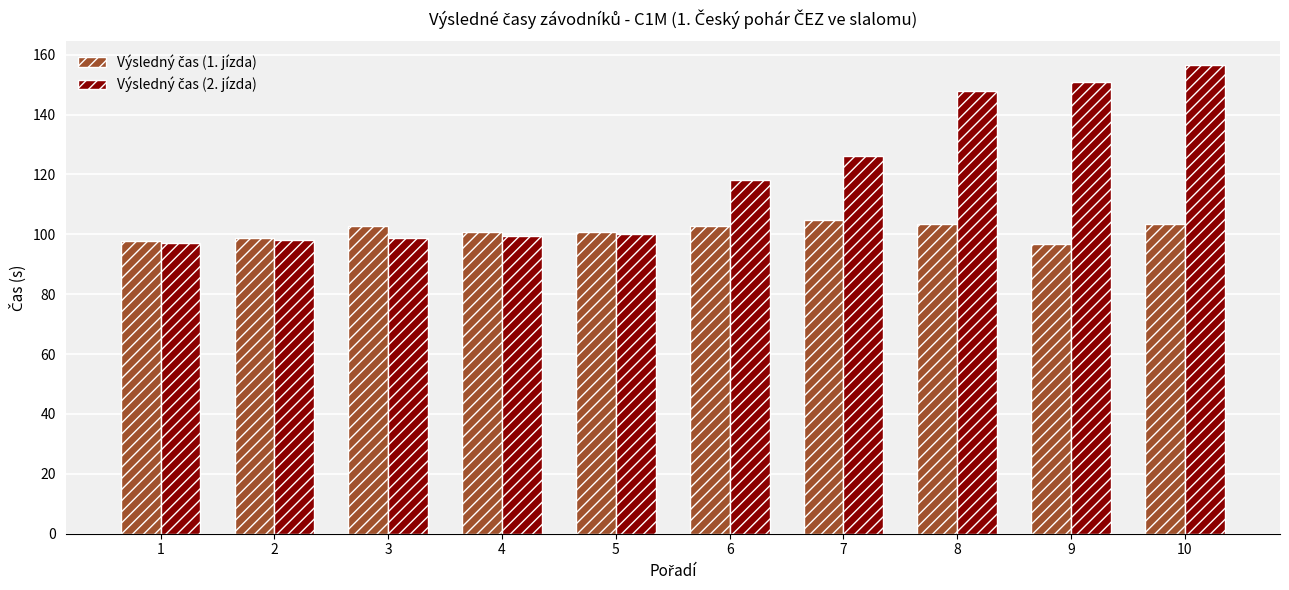

What is the difference between the highest and lowest values at 6?

15.3